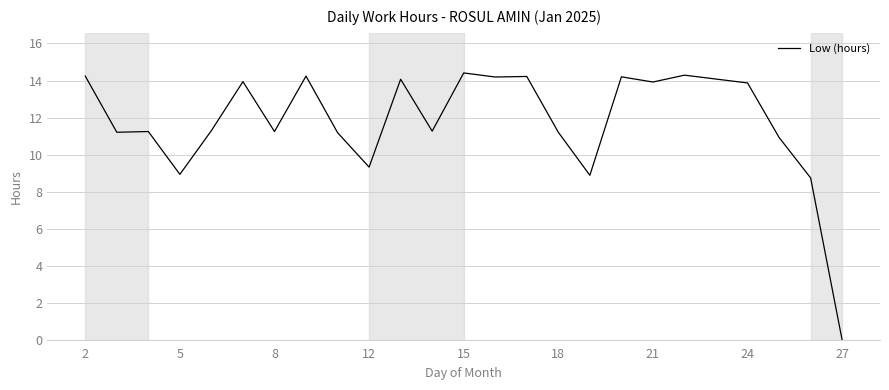

What is the maximum value shown in the chart?

14.4